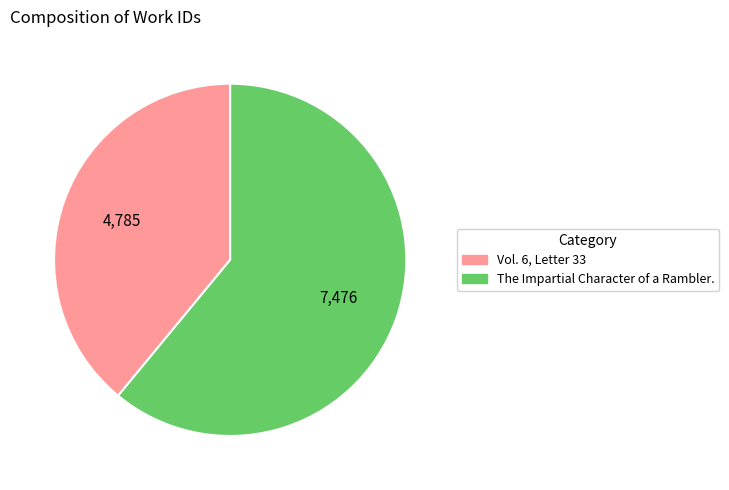

How many slices are in this pie chart?

2